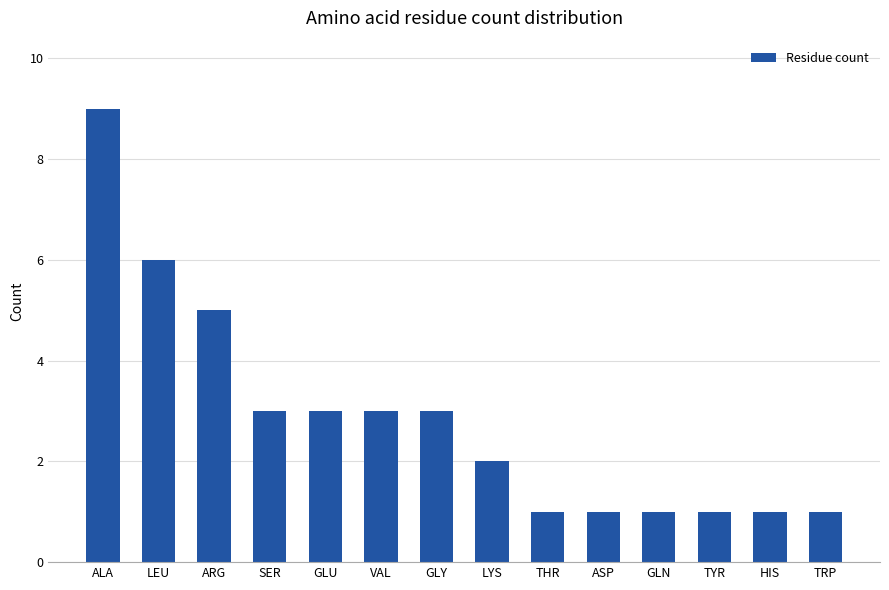

What is the label of the 9th bar from the left?

THR